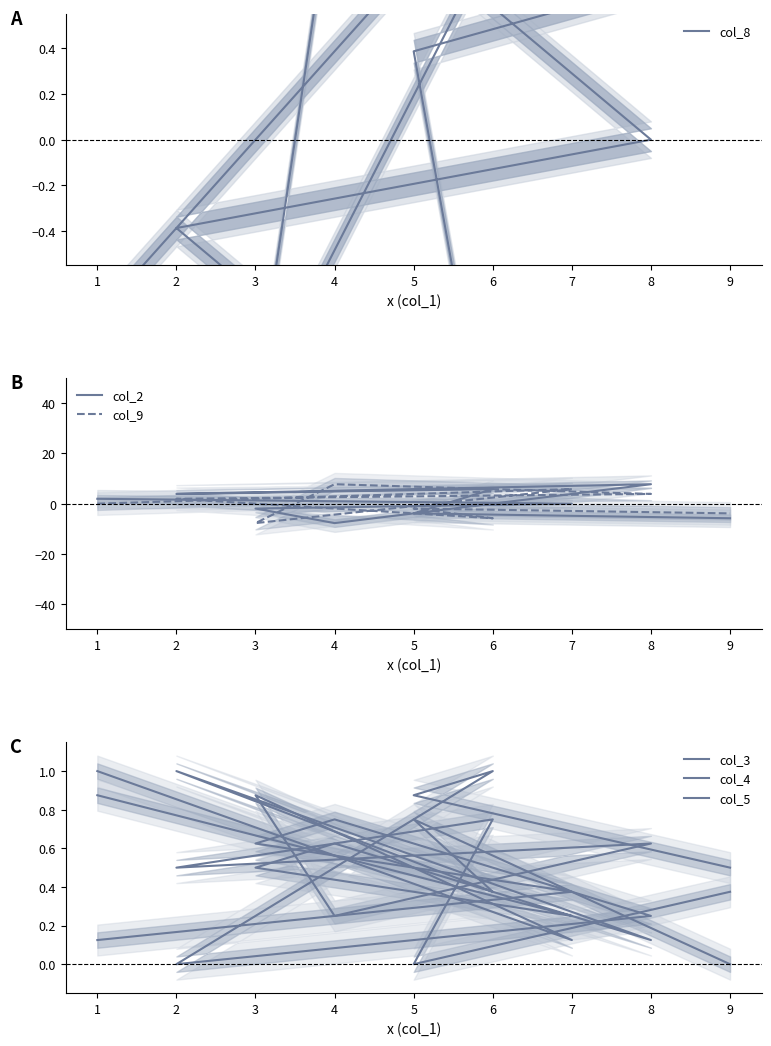

Where do col_2 and col_9 first cross each other?

1 and 7